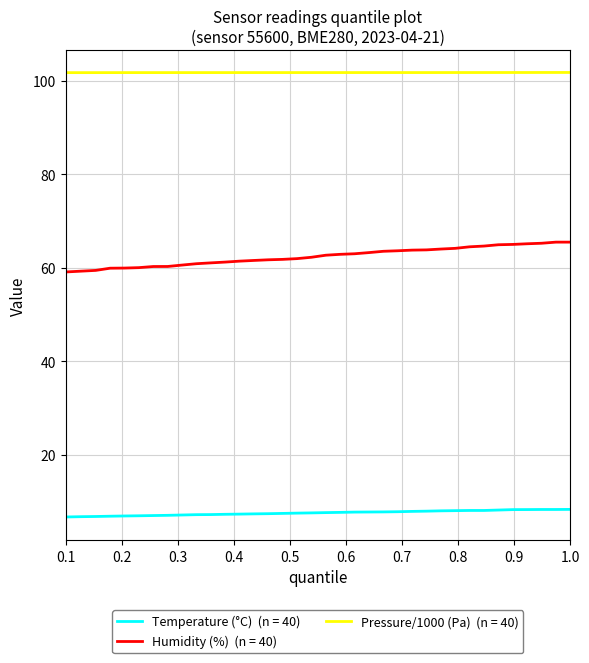

What is the greatest value displayed?

101.8